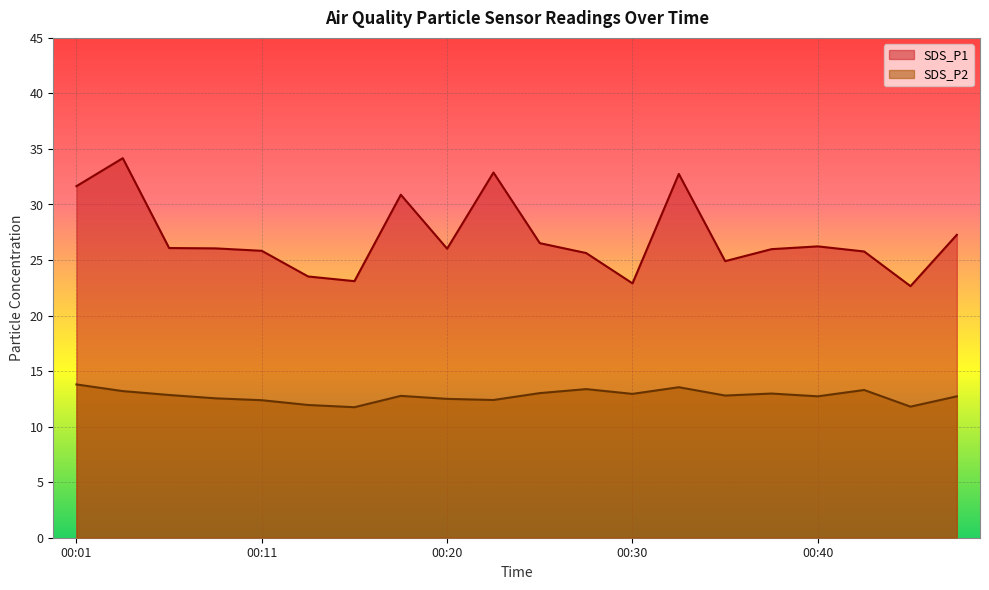

Does the chart display data point markers on the line(s)?

No